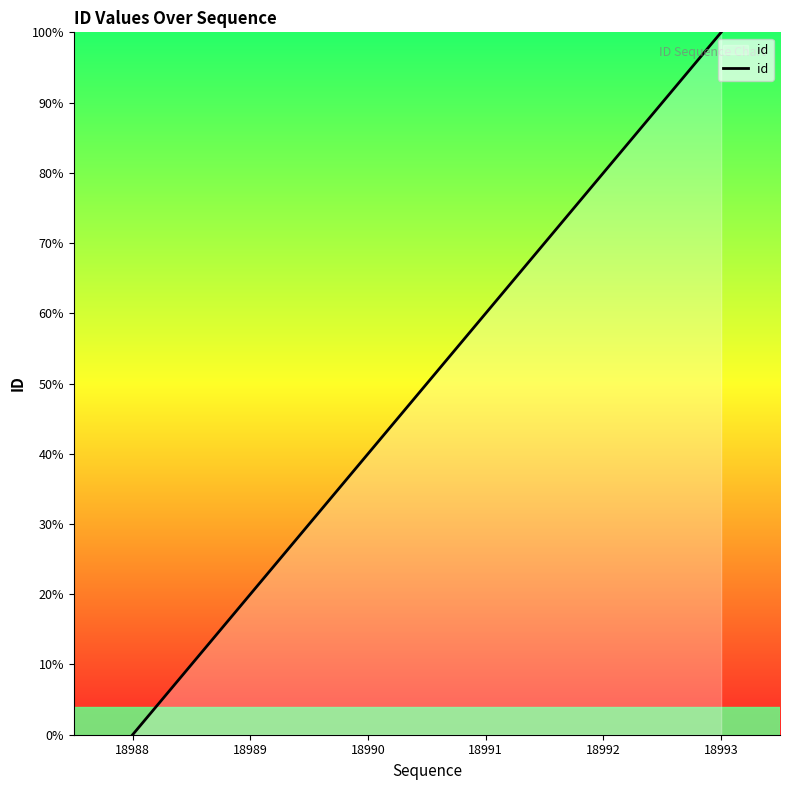

Reading right to left, what are all the values shown in this chart?

100	80	60	40	20	0